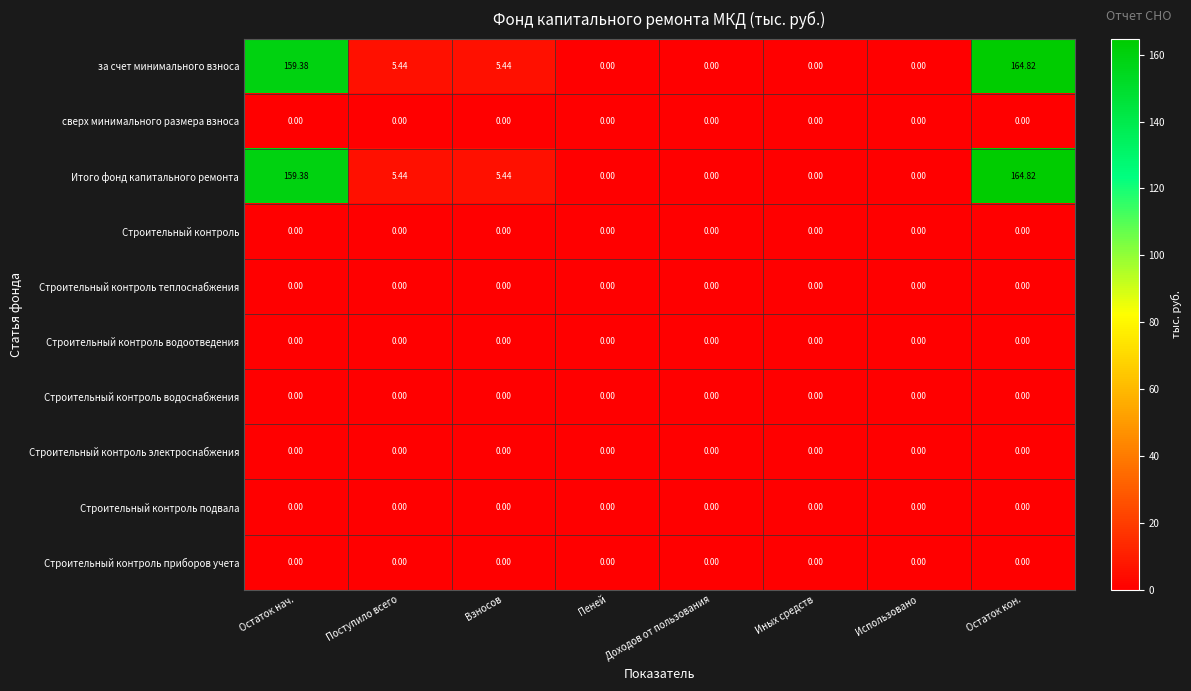

Count the number of categories in the chart.

8